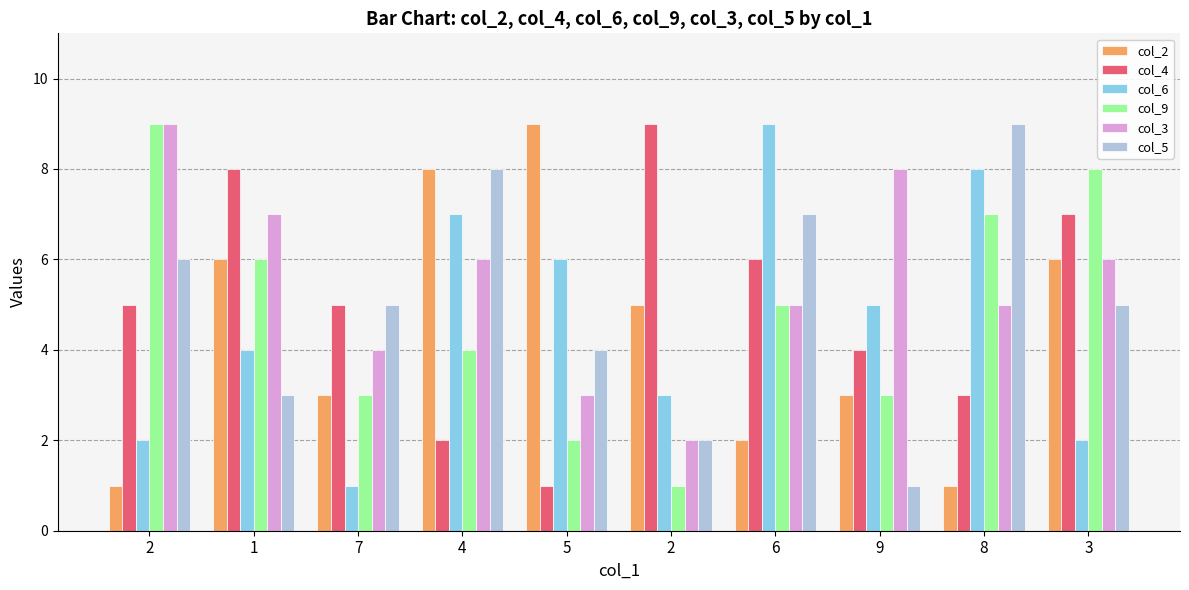

Which has a higher value, 9 or 2?

2